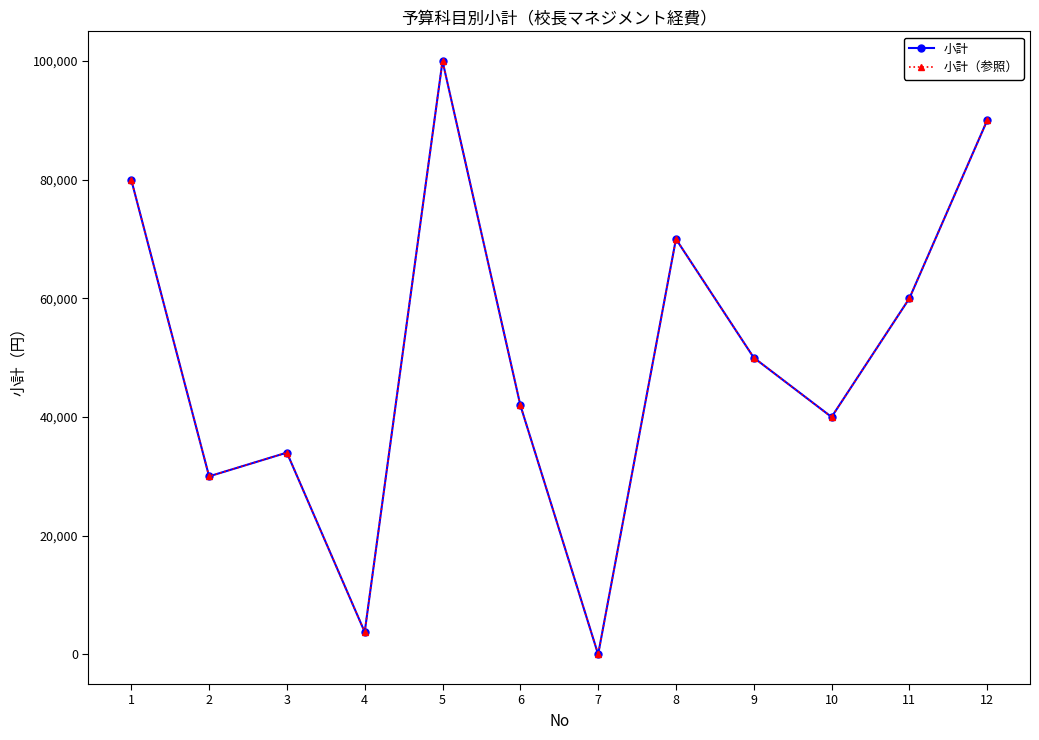

Does the chart display data point markers on the line(s)?

Yes